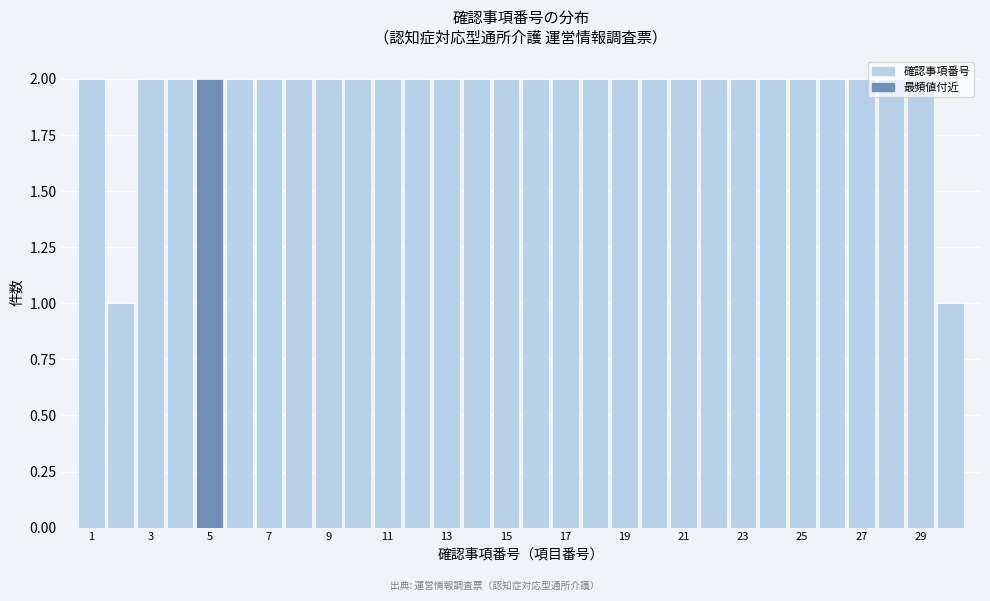

Reading left to right, list every bar in this chart as the range it spans on the x-axis followed by its height. Neither the bar edges nor the heights are printed on the chart, so give them approximately, as read against the axes.

0.5 to 1.5: 2
1.5 to 2.5: 1
2.5 to 3.5: 2
3.5 to 4.5: 2
4.5 to 5.5: 2
5.5 to 6.5: 2
6.5 to 7.5: 2
7.5 to 8.5: 2
8.5 to 9.5: 2
9.5 to 10.5: 2
10.5 to 11.5: 2
11.5 to 12.5: 2
12.5 to 13.5: 2
13.5 to 14.5: 2
14.5 to 15.5: 2
15.5 to 16.5: 2
16.5 to 17.5: 2
17.5 to 18.5: 2
18.5 to 19.5: 2
19.5 to 20.5: 2
20.5 to 21.5: 2
21.5 to 22.5: 2
22.5 to 23.5: 2
23.5 to 24.5: 2
24.5 to 25.5: 2
25.5 to 26.5: 2
26.5 to 27.5: 2
27.5 to 28.5: 2
28.5 to 29.5: 2
29.5 to 30.5: 1